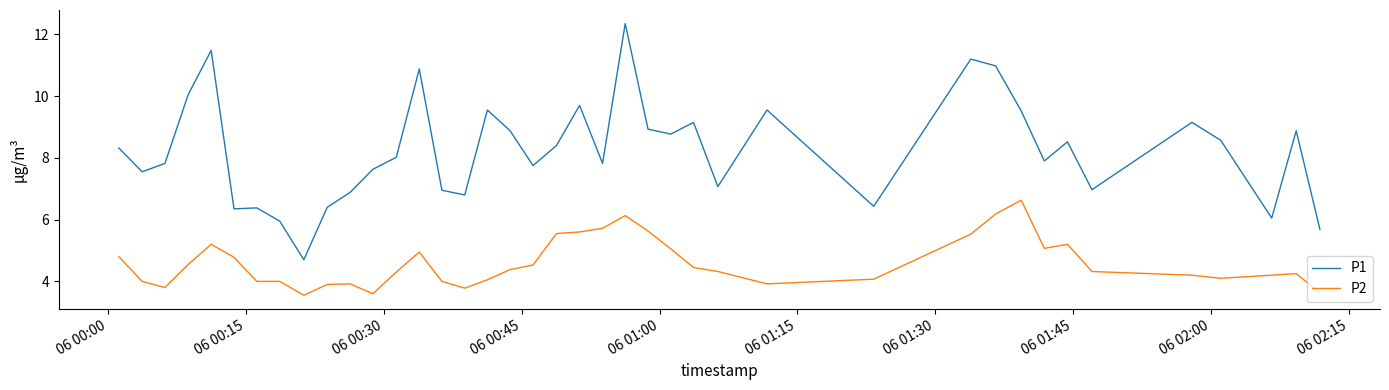

Rank the series by their average value, from lowest to highest.

P2, P1